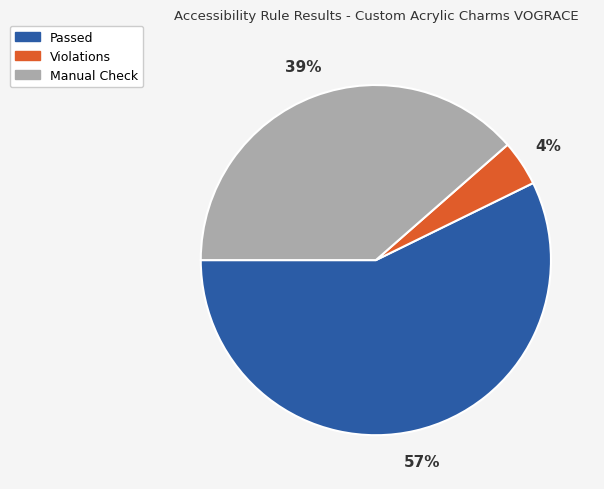

What is the ratio of the value at Manual Check to the value at Passed?

0.7